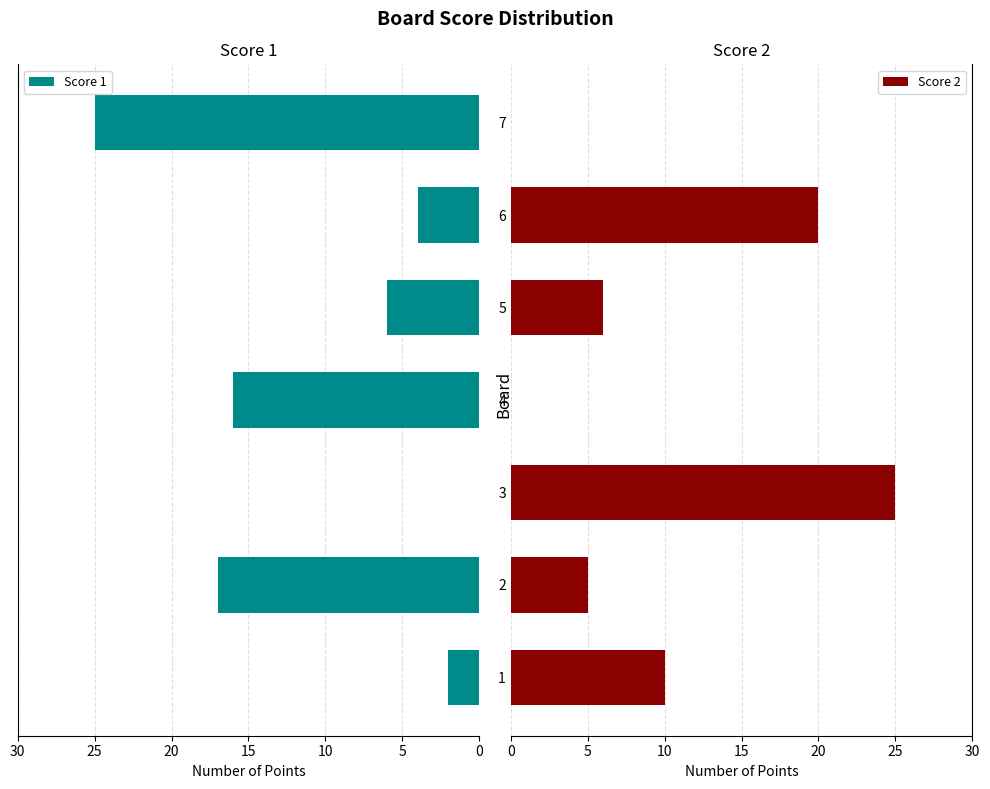

What is the sum of all Score 1 values?

70